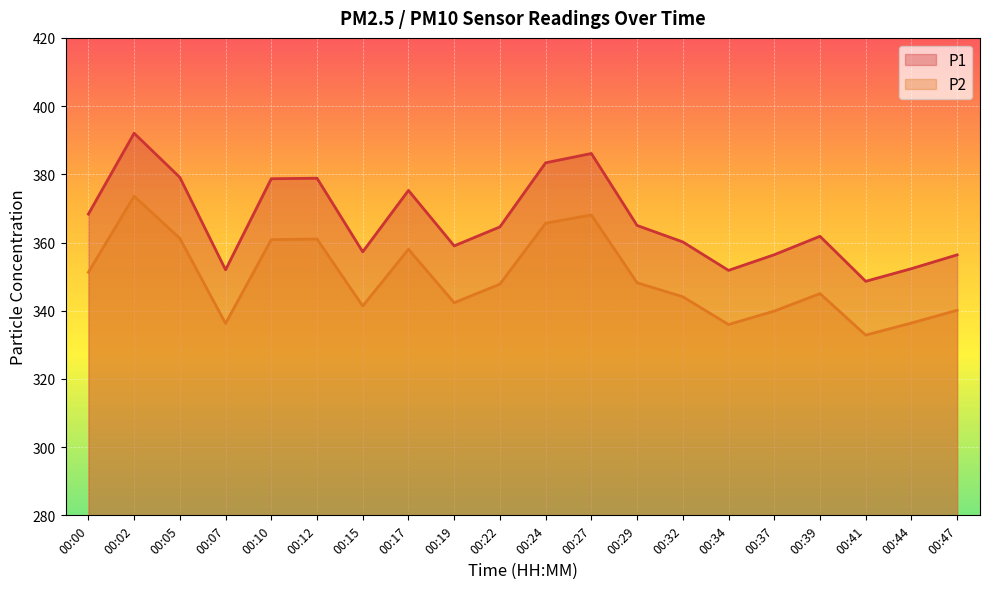

What is the smallest value displayed?

332.9